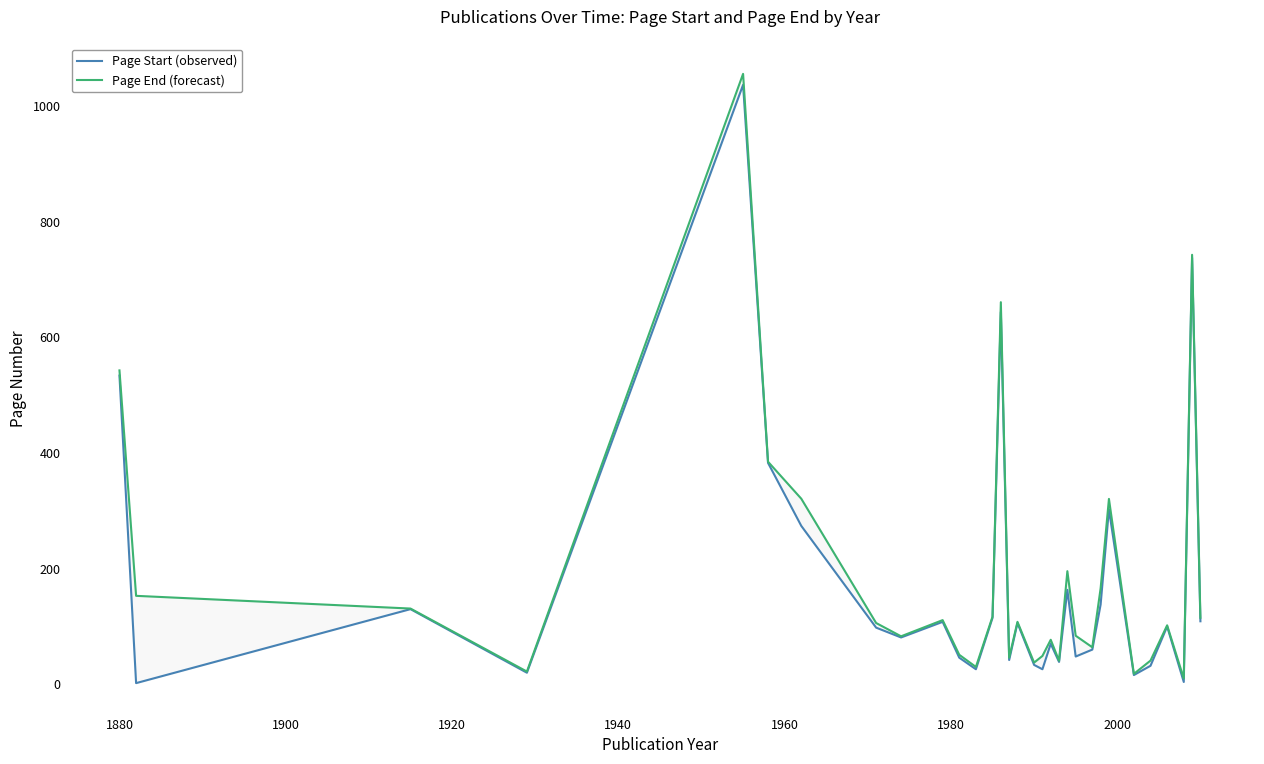

How many series are shown in this chart?

2